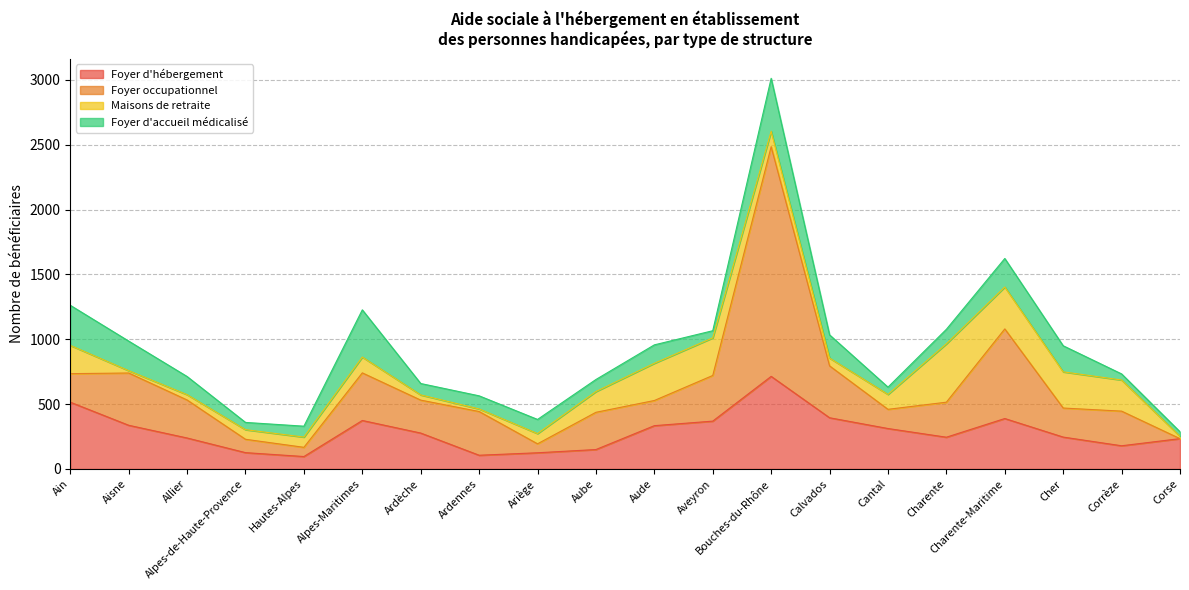

What is the difference between the highest and lowest values at Calvados?

340